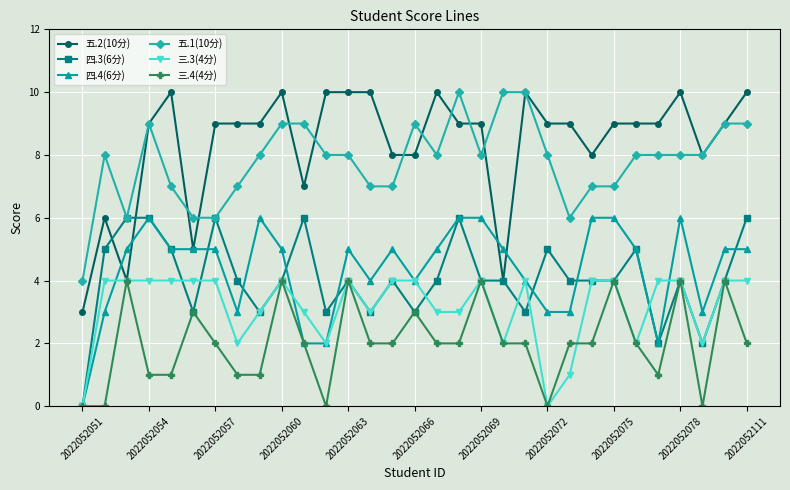

Count the 三.3(4分) values in the range 2 to 4.

28